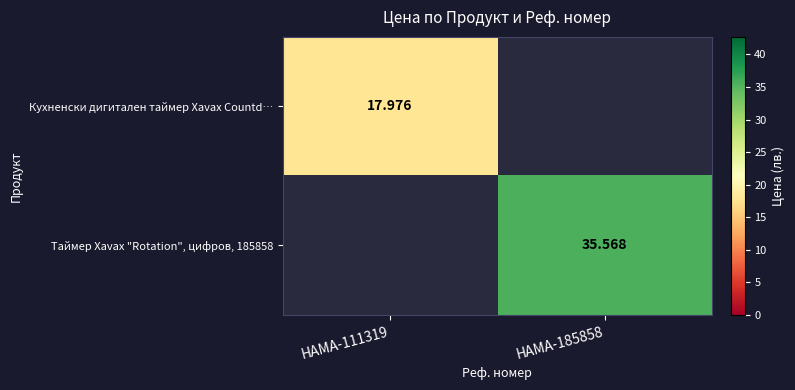

Which label corresponds to the largest value in the chart?

HAMA-185858